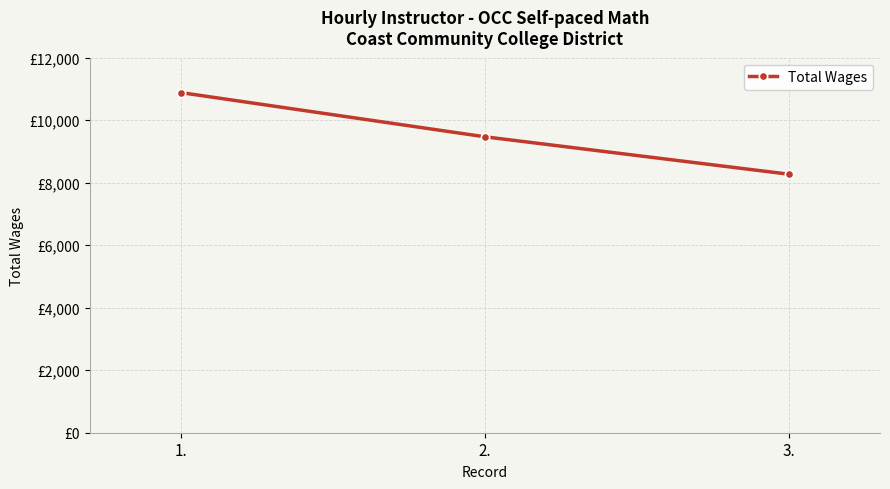

What is the greatest value displayed?

10883